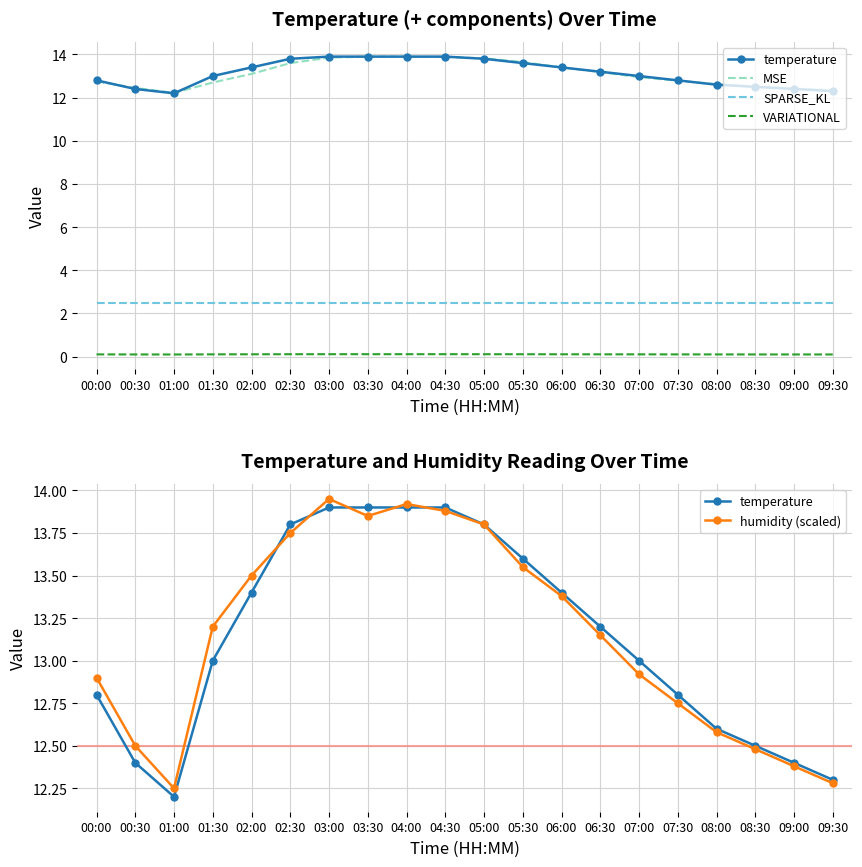

What is the difference between the maximum and minimum values in the humidity (scaled) series?

1.7